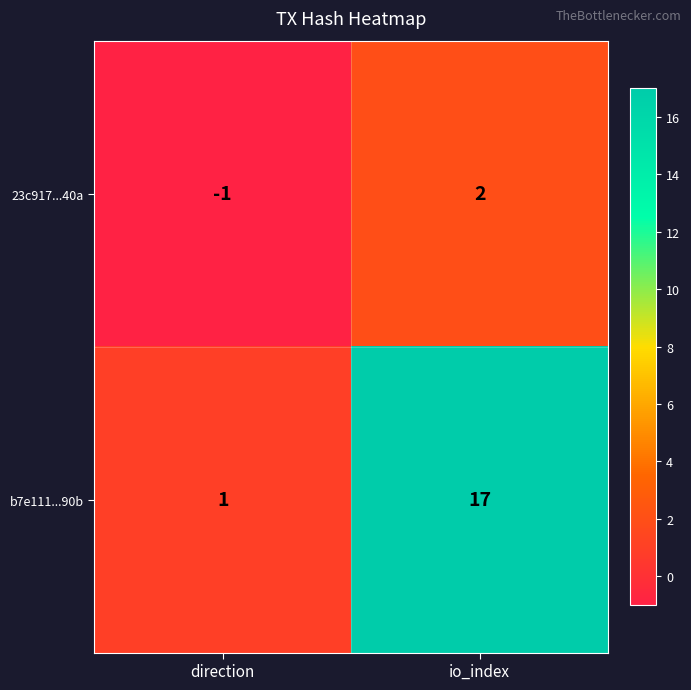

True or false: b7e111...90b has a value of 1 at direction.

True